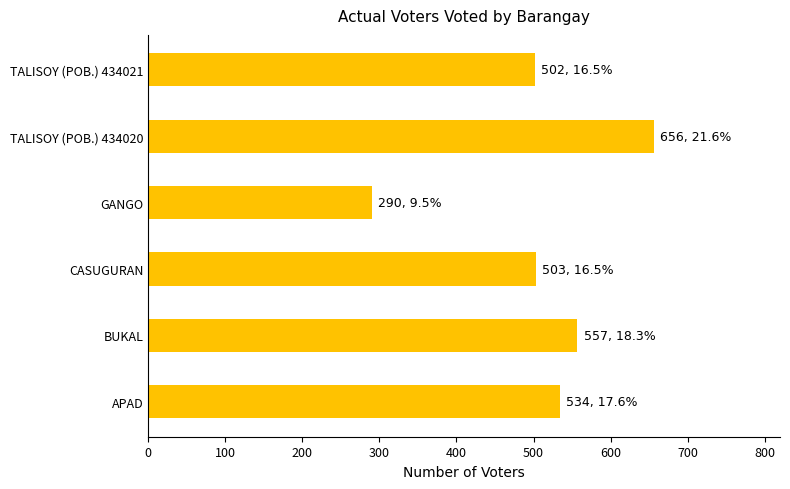

What is the difference between the values at BUKAL and APAD?

23